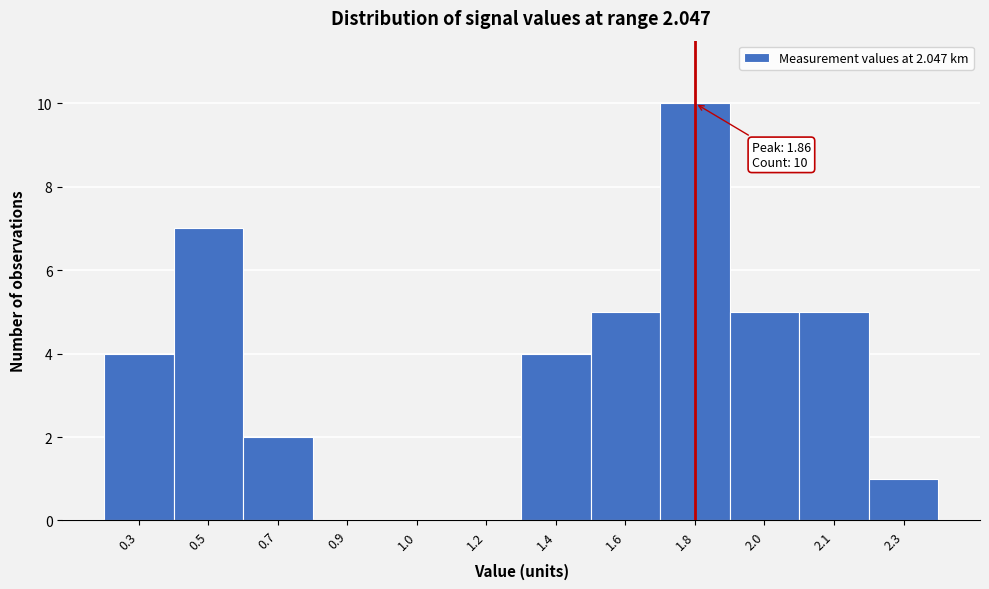

Reading right to left, extract all data points from this chart.

2.3=1	2.1=5	2.0=5	1.8=10	1.6=5	1.4=4	1.2=0	1.0=0	0.9=0	0.7=2	0.5=7	0.3=4